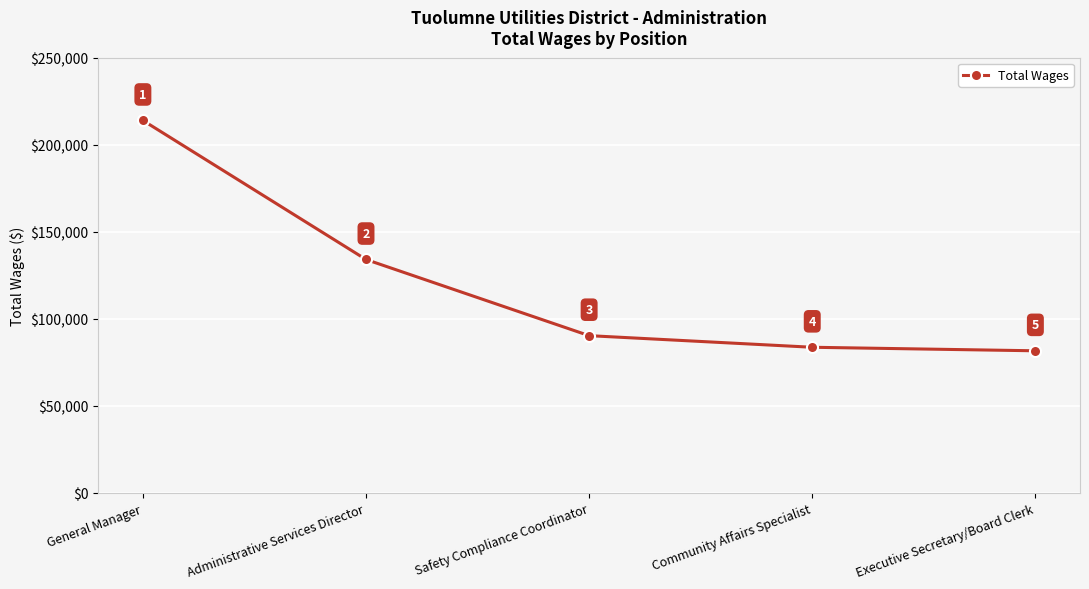

How many series are shown in this chart?

1